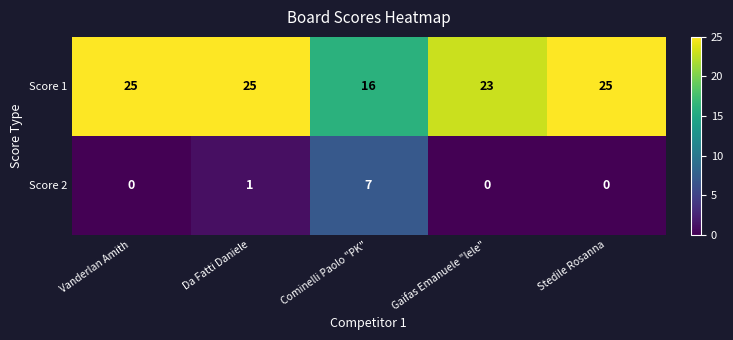

What is the sum of all Score 2 values?

8